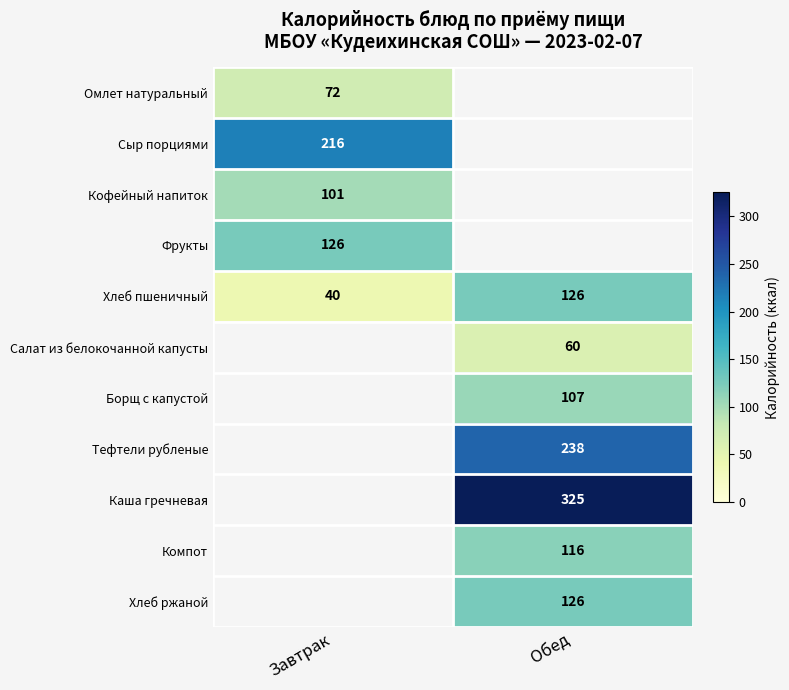

Is the value of Салат из белокочанной капусты at Обед greater than the value of Каша гречневая at Обед?

No